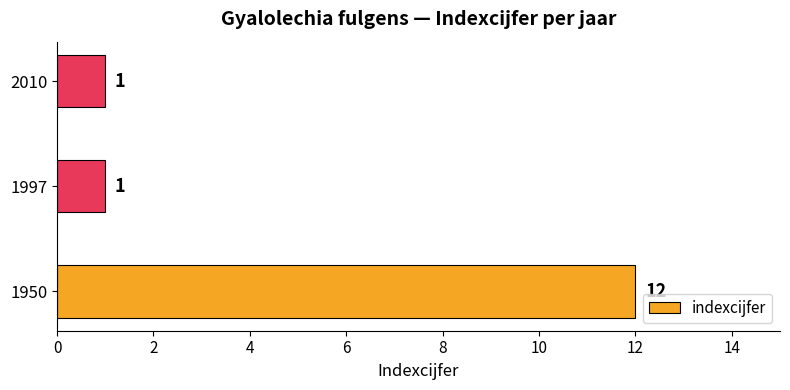

Reading bottom to top, transcribe all the data shown in this chart.

1950=12	1997=1	2010=1